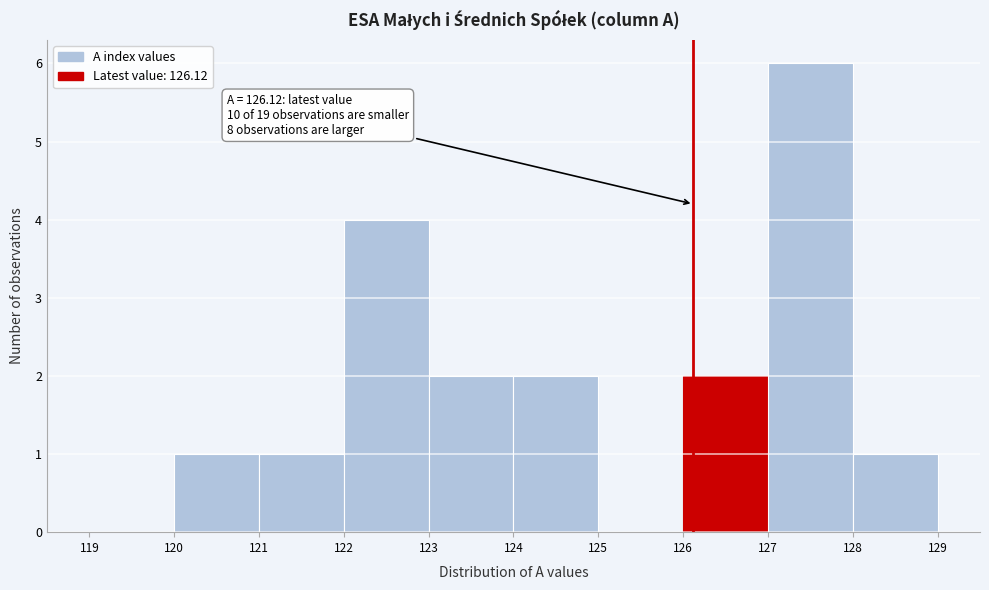

Over which range of the x-axis is the bar tallest?

127 to 128